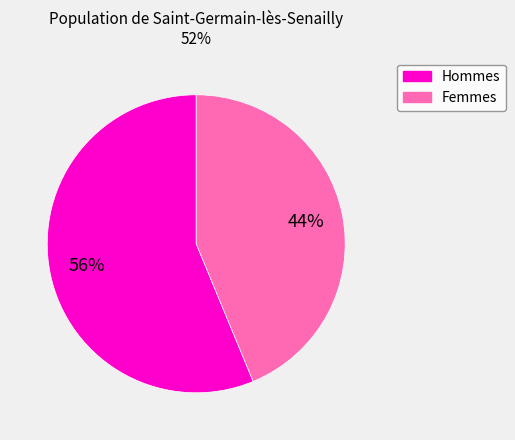

Is there a majority slice in this chart?

Yes